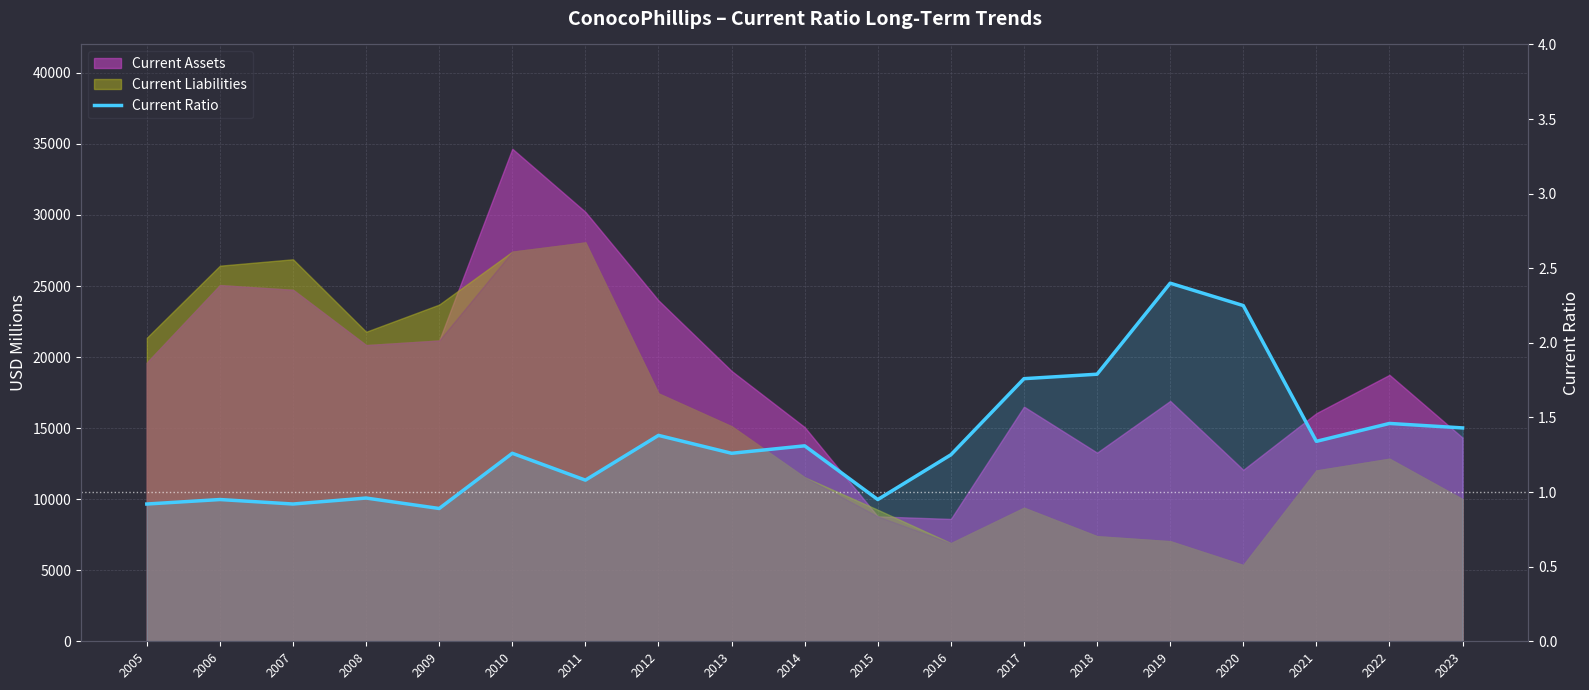

Rank the categories by value from lowest to highest.

2009, 2005, 2007, 2006, 2015, 2008, 2011, 2016, 2010, 2013, 2014, 2021, 2012, 2023, 2022, 2017, 2018, 2020, 2019